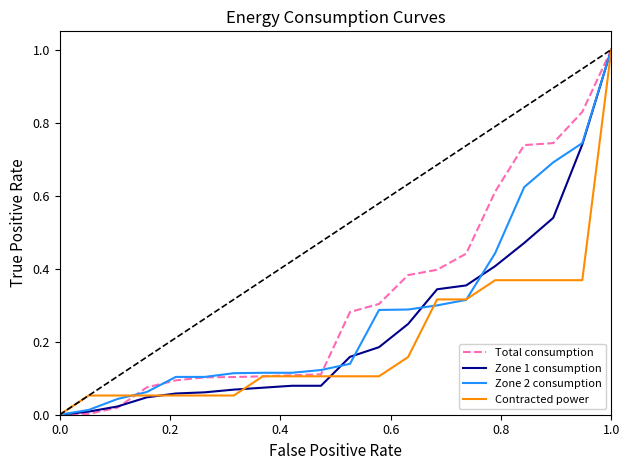

What is the maximum value shown in the chart?

1.0